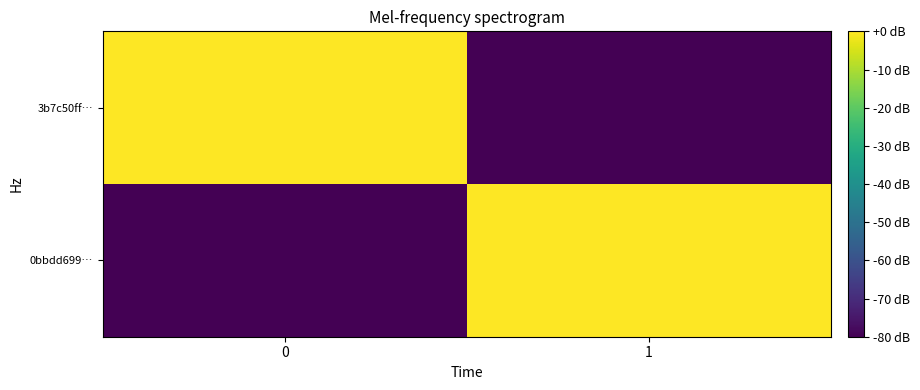

Which series has the largest range (max minus min)?

0bbdd699…